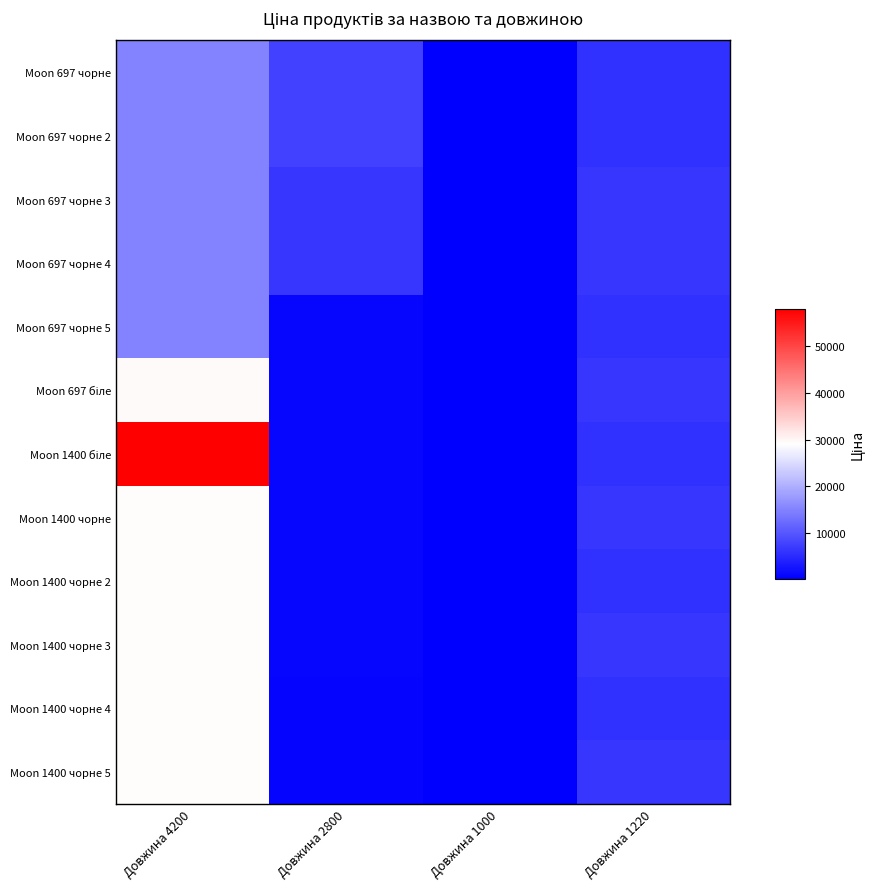

What is the spread (max minus min) of values at Довжина 2800?

6943.8